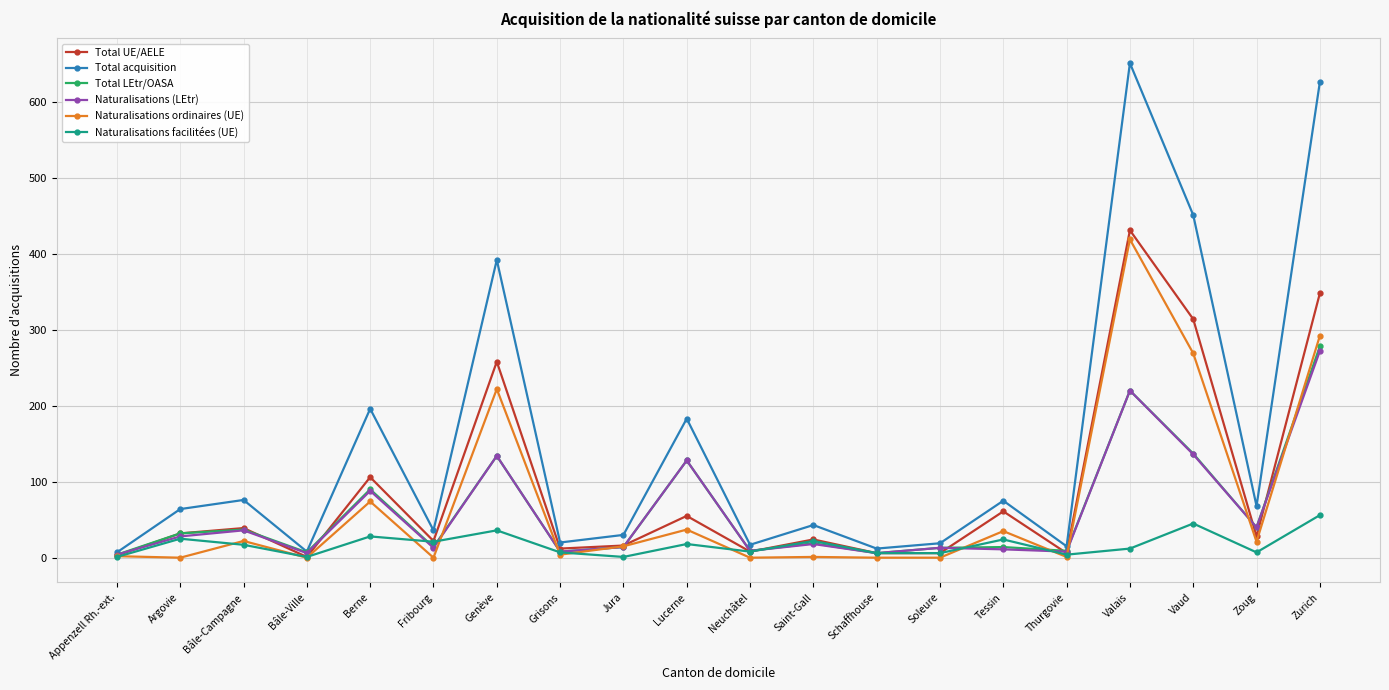

How many series are shown in this chart?

6